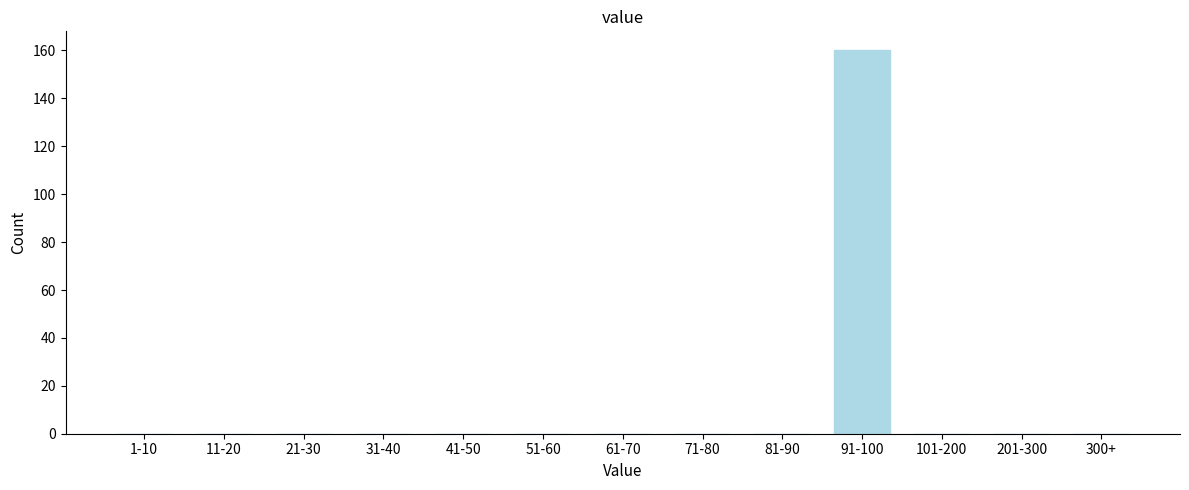

Reading left to right, transcribe all the data shown in this chart.

1-10=0	11-20=0	21-30=0	31-40=0	41-50=0	51-60=0	61-70=0	71-80=0	81-90=0	91-100=160	101-200=0	201-300=0	300+=0